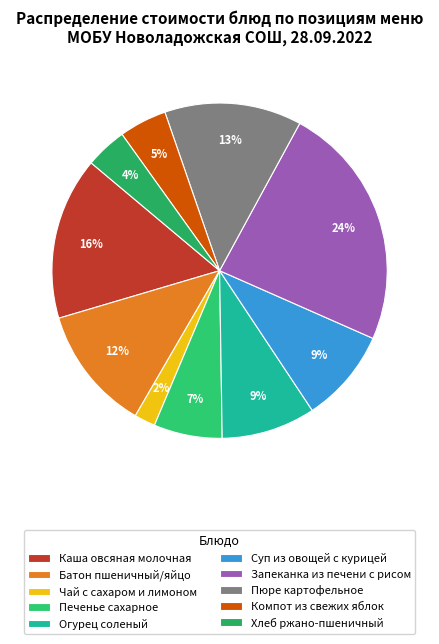

How many segments does this pie chart have?

10